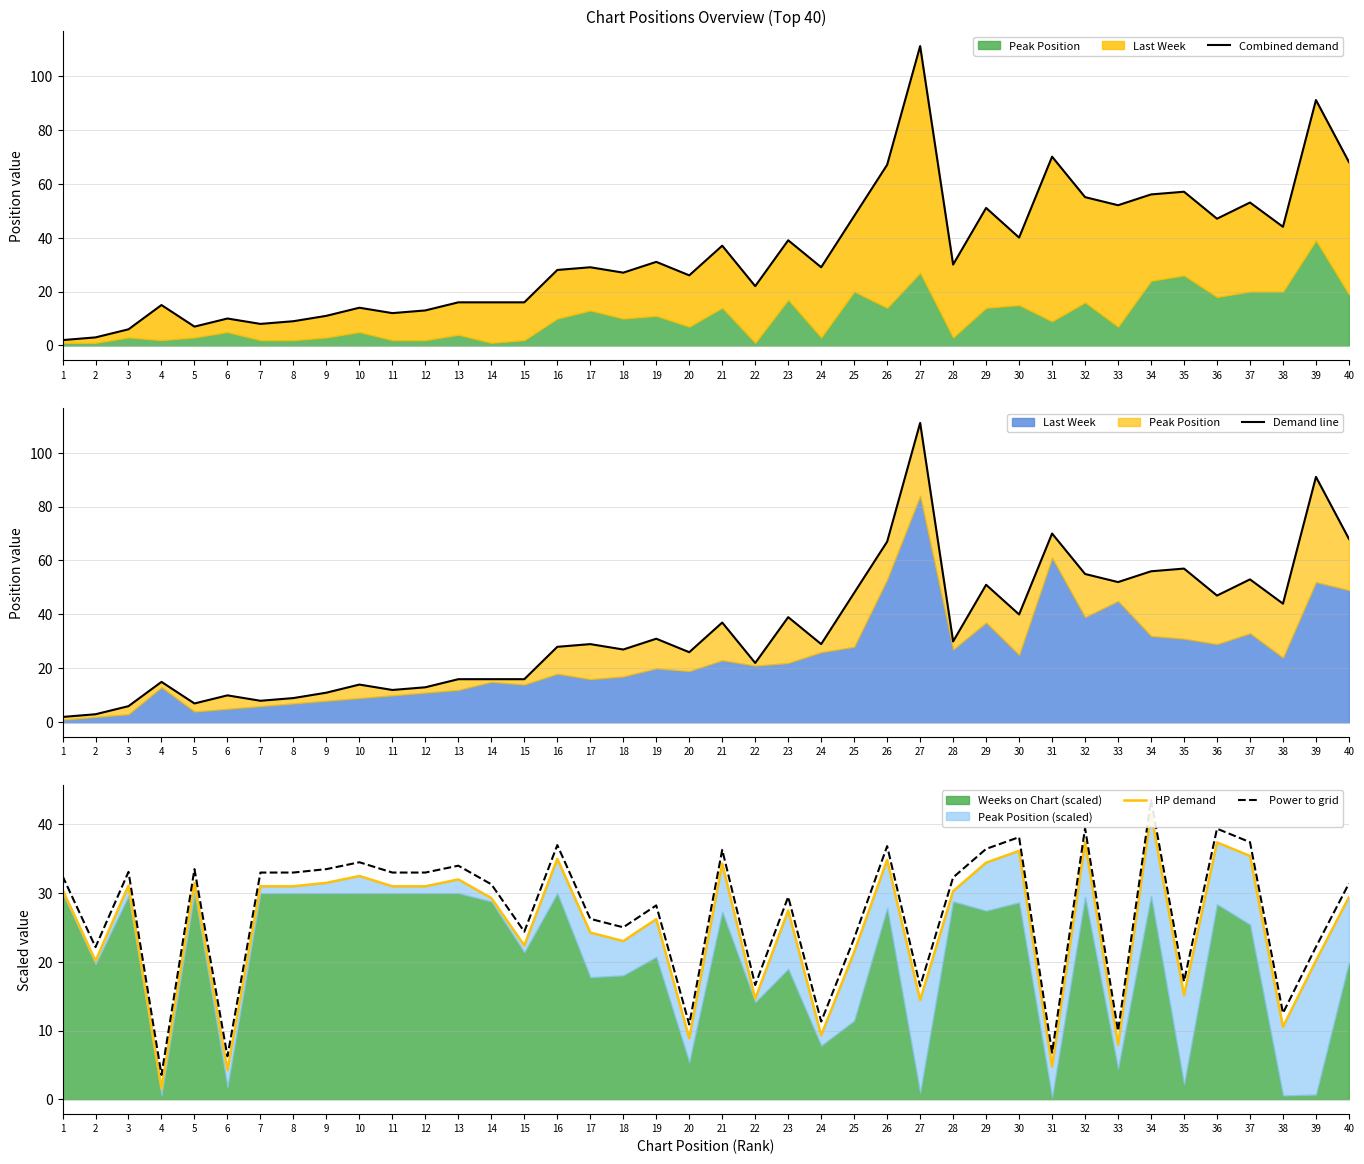

What is the value of the Combined demand point at the 37th from the left?

53.0